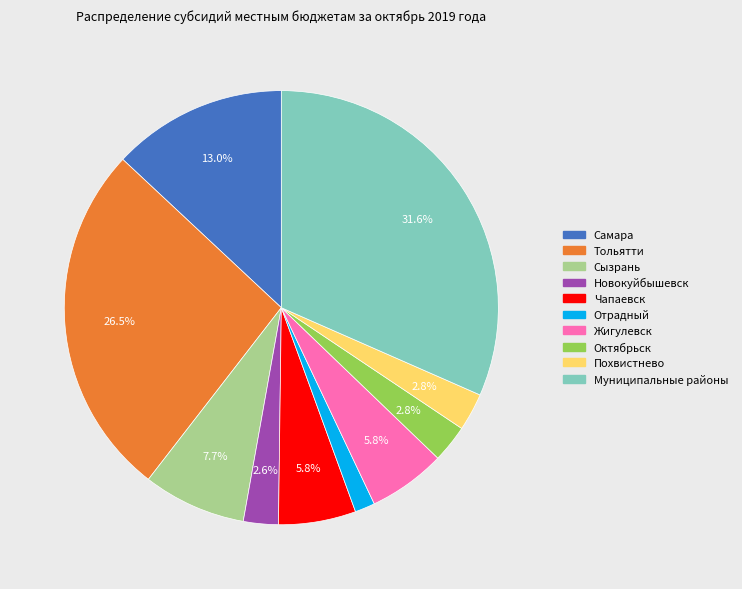

To the nearest percent, what is the combined percentage of Похвистнево and Самара?

16%